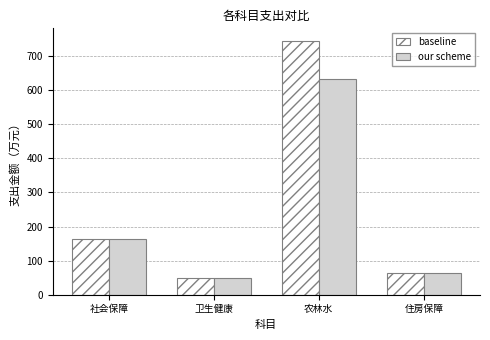

Reading left to right, transcribe all the data shown in this chart.

baseline: 163.6	49.5	744.2	65.2
our scheme: 163.6	49.5	632.2	65.2